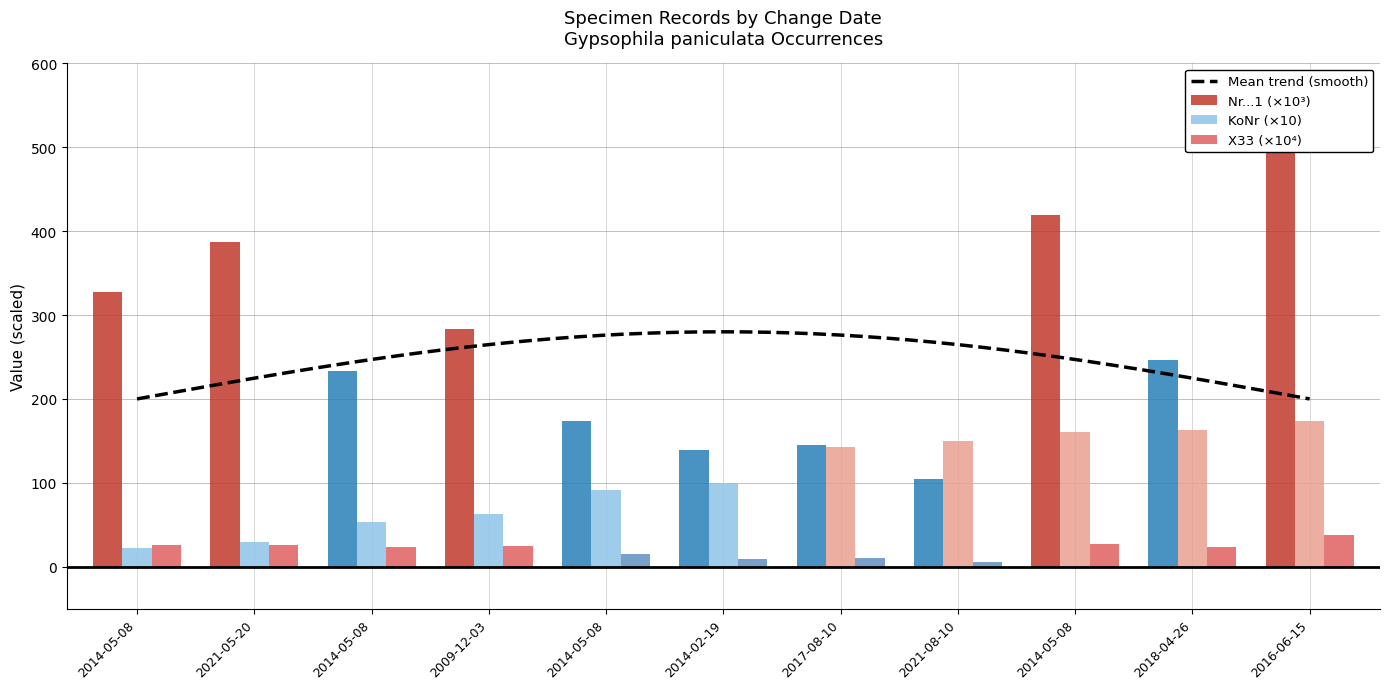

What value does the X33 series have at 2021-05-20?

26.4